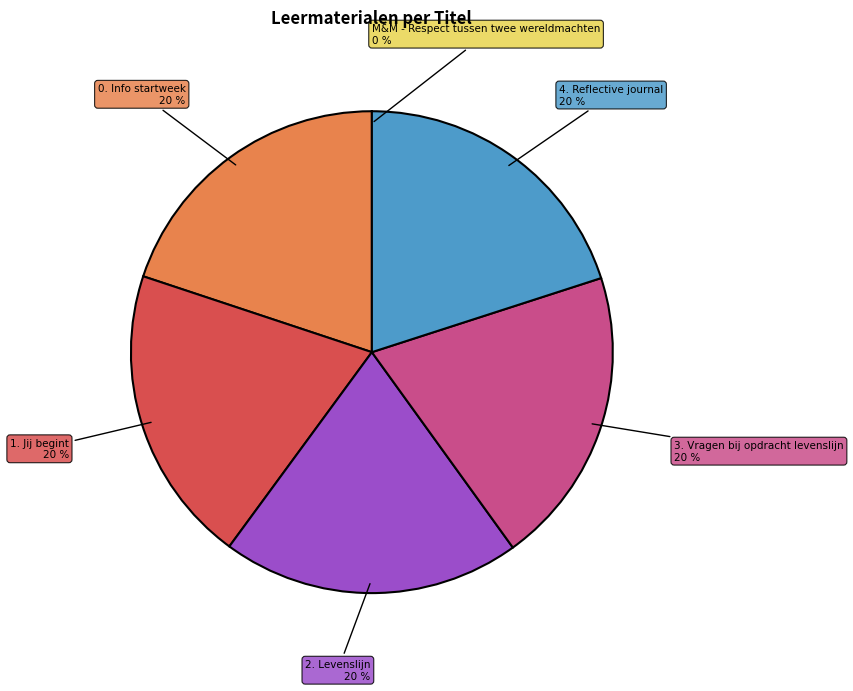

To the nearest percent, what is the difference between the largest and smallest slice percentages?

20%